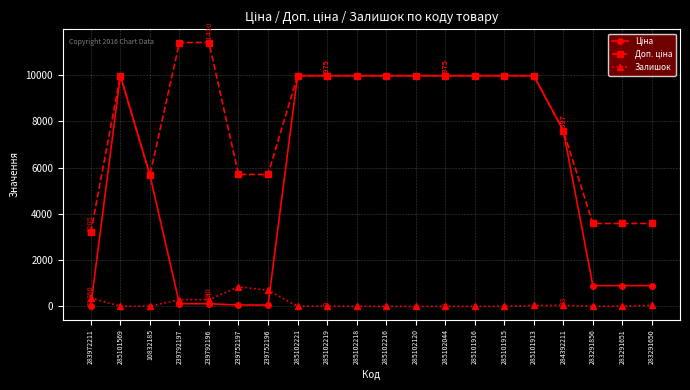

Does the chart have visible grid lines?

Yes